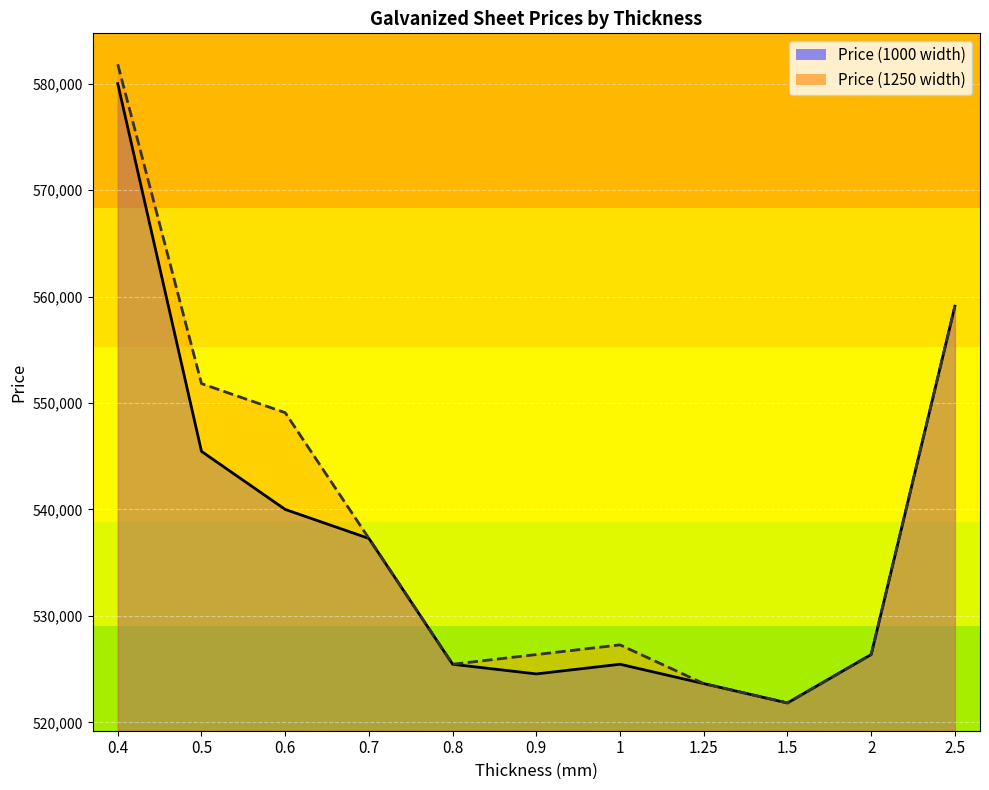

Count the number of data series in this chart.

2